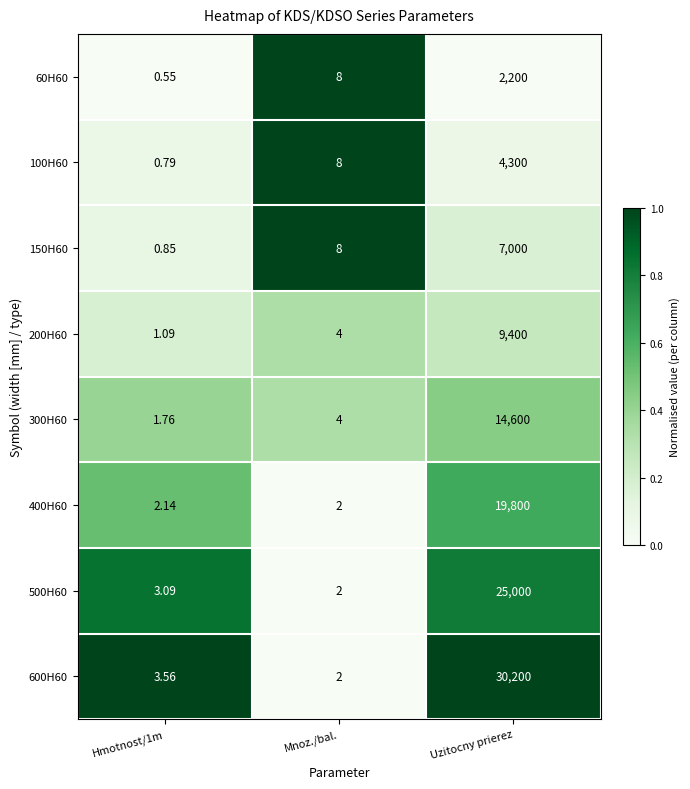

What is the maximum value shown in the chart?

30200.0